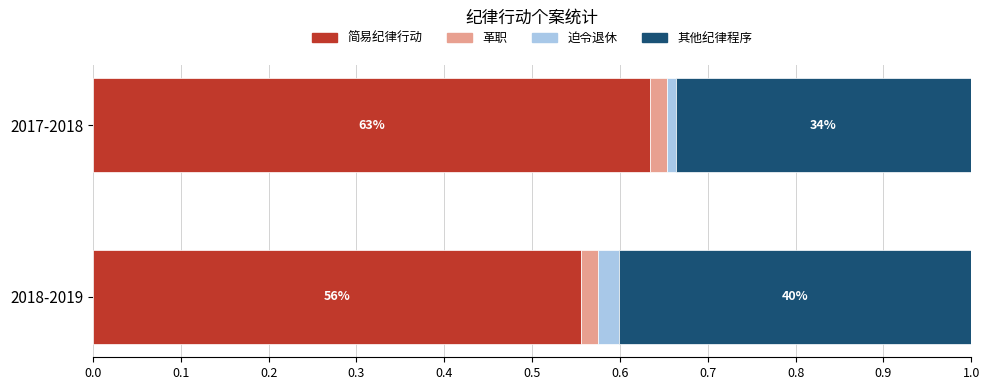

At how many categories does at least one series exceed 0?

2